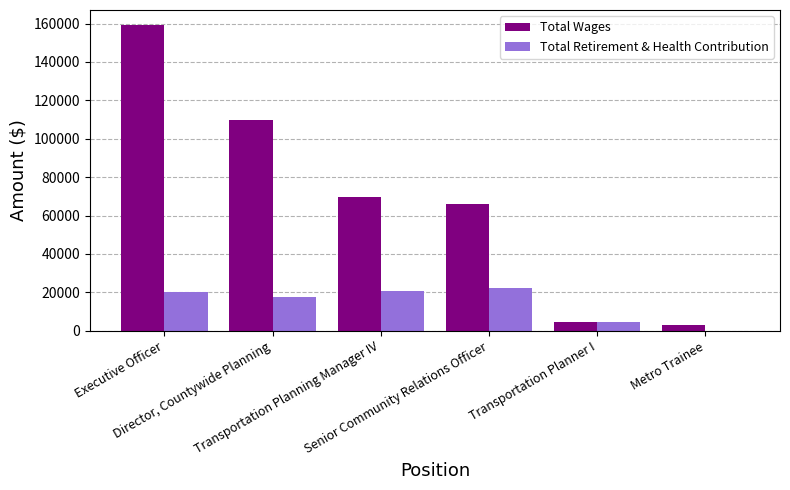

Count the number of data series in this chart.

2